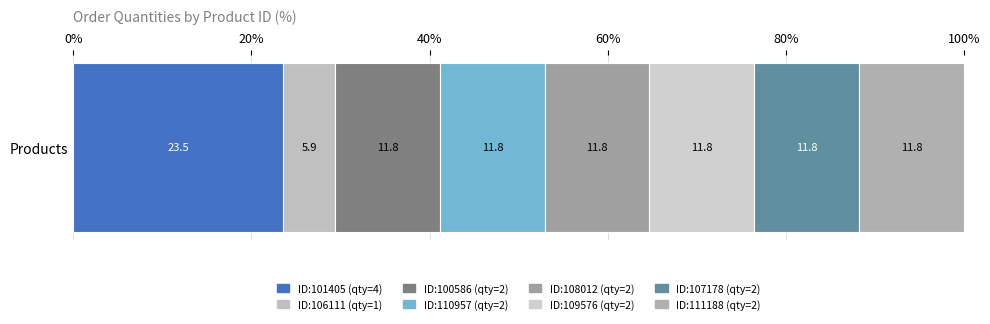

Count the number of categories in the chart.

1